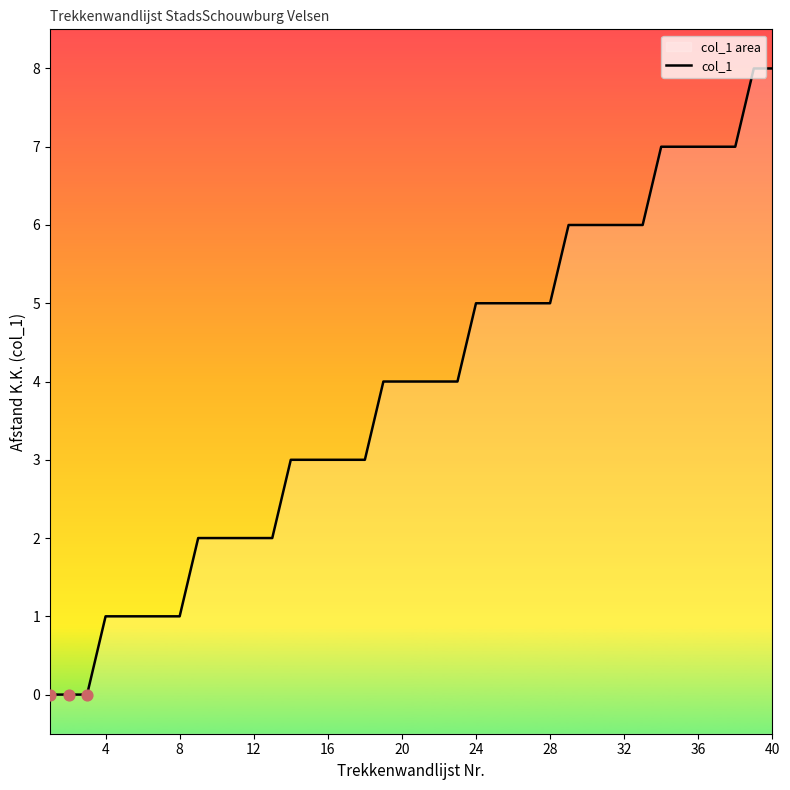

Between 15 and 12, which is larger?

15